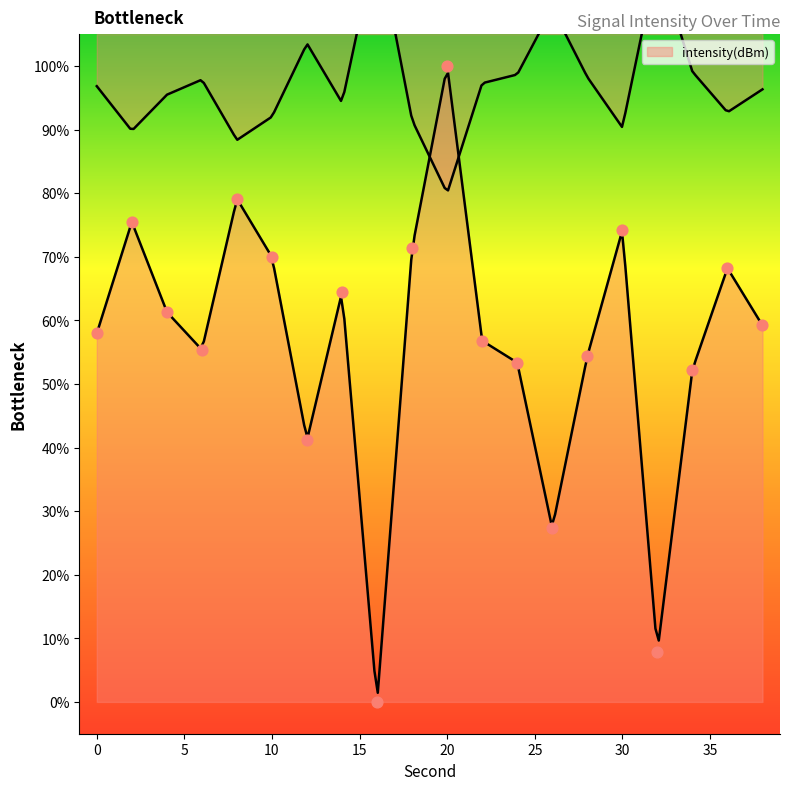

Which has a higher value, 4 or 26?

4